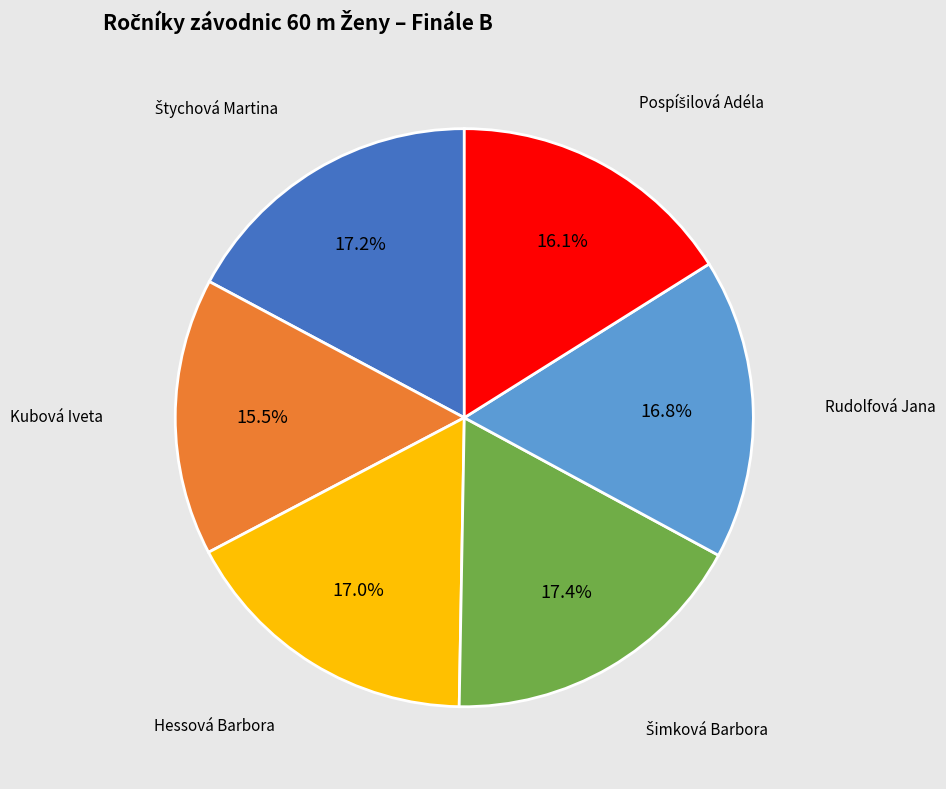

What is the smallest slice in the pie chart?

Kubová Iveta